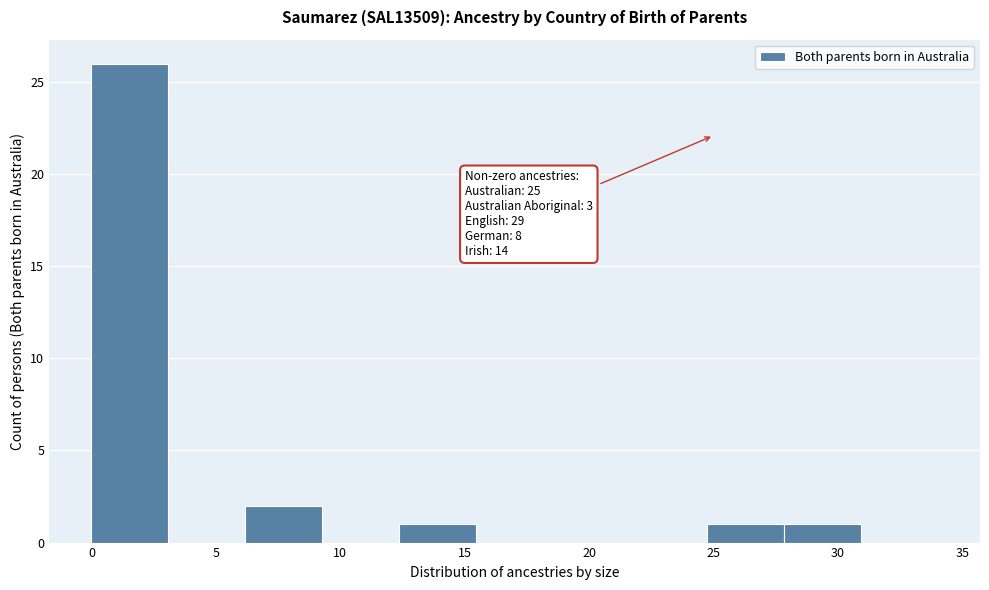

Which range on the x-axis has the tallest bar?

0.0 to 3.0